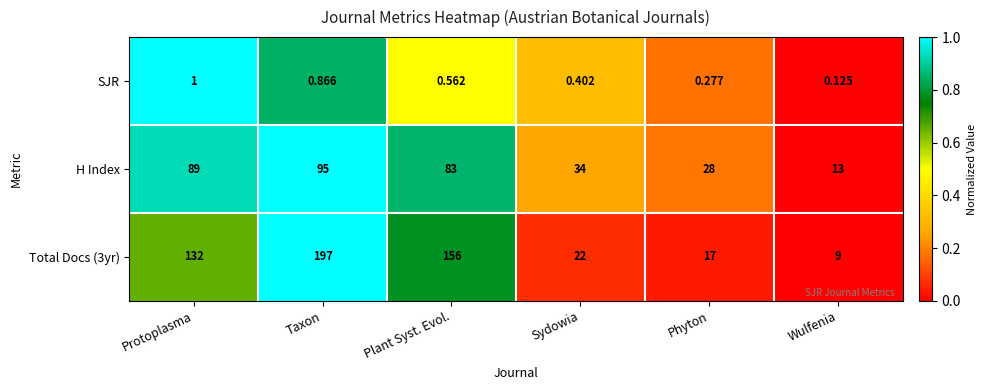

At which label is H Index closest to 54?

Sydowia